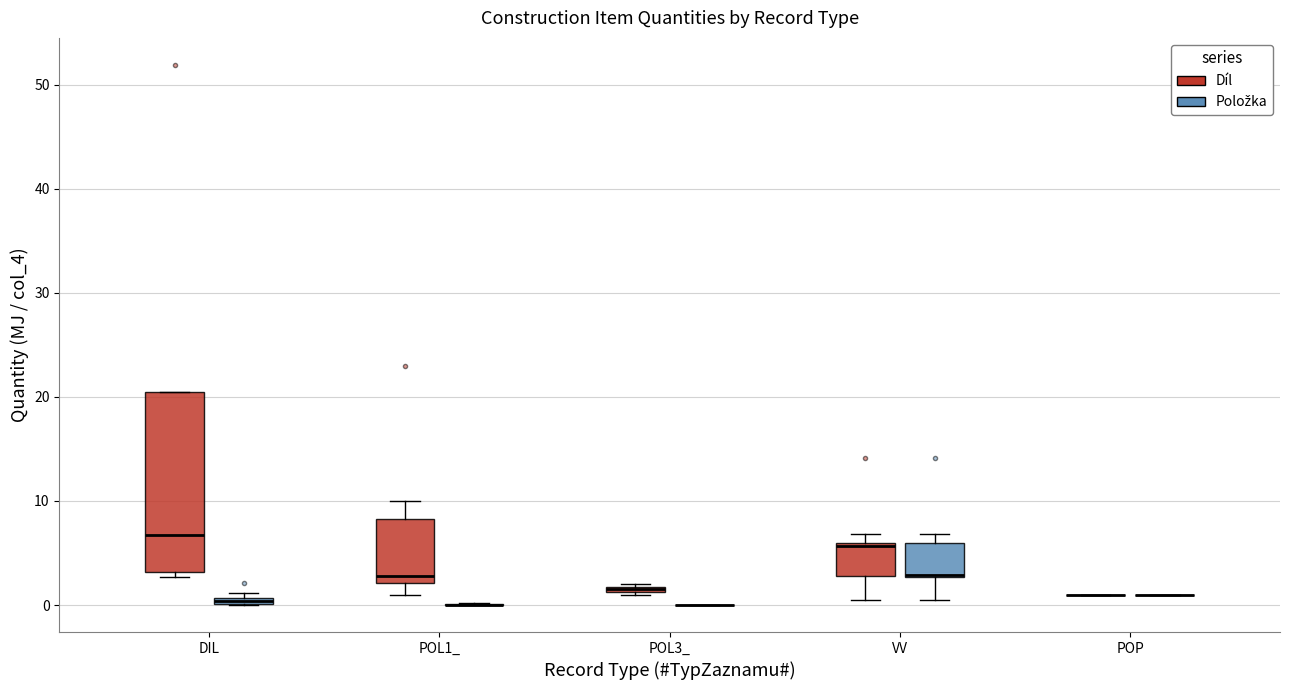

Where is the upper edge of the box for DIL (Díl) on the y-axis? The values are not printed on the chart, so give them approximately, as read against the axis.

20